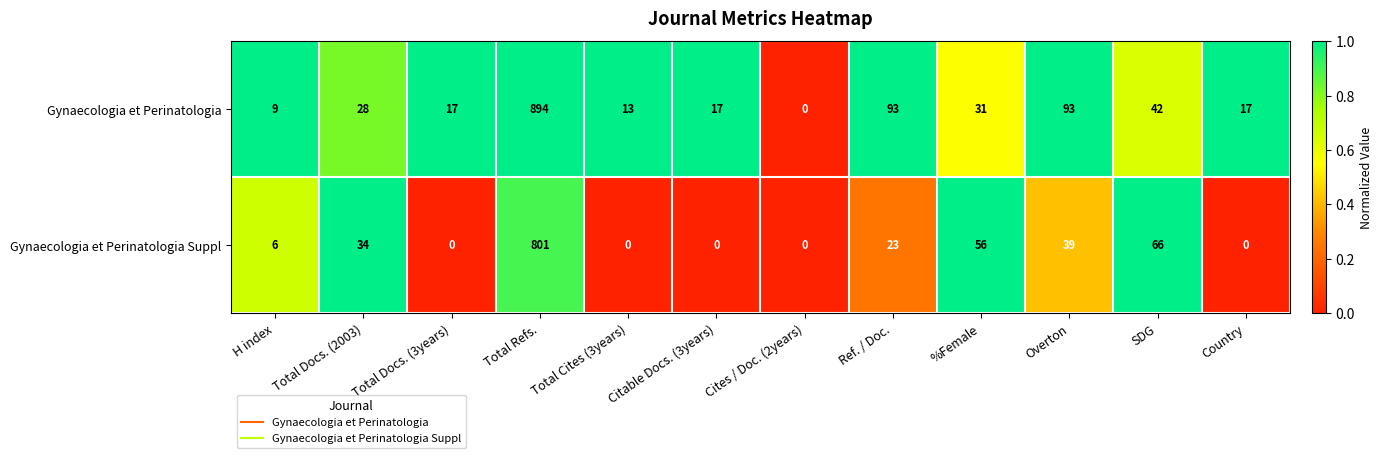

At Total Refs., list the series in order from smallest to largest.

Gynaecologia et Perinatologia Suppl, Gynaecologia et Perinatologia